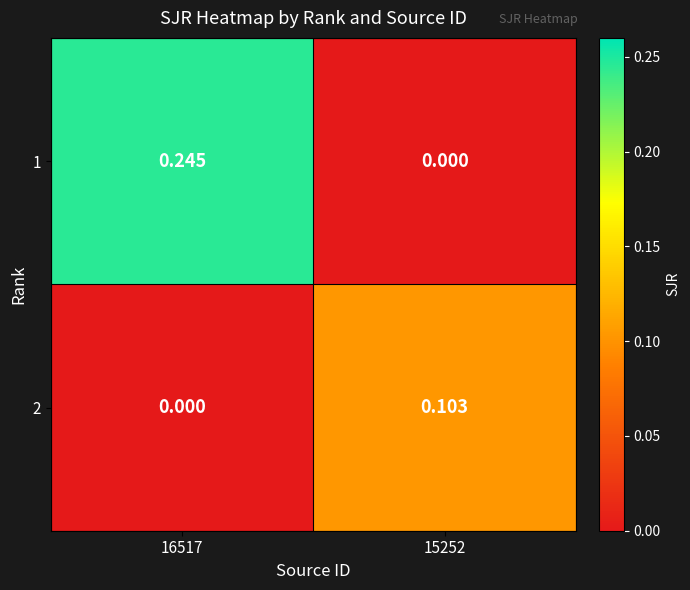

List the series in order of their peak value, highest first.

1, 2